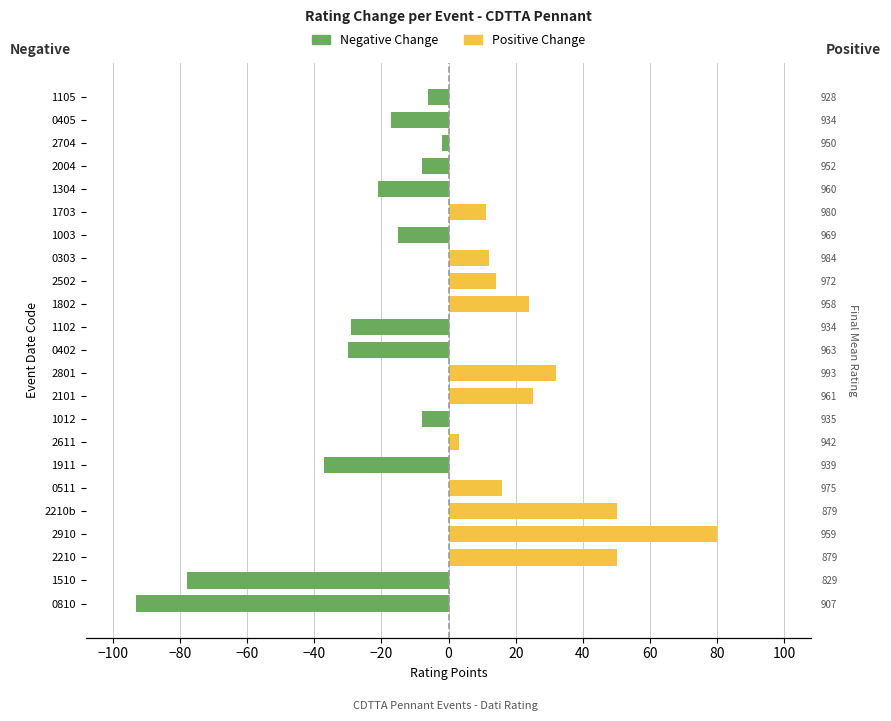

Is it true that Positive Change equals 0 at 0402?

True